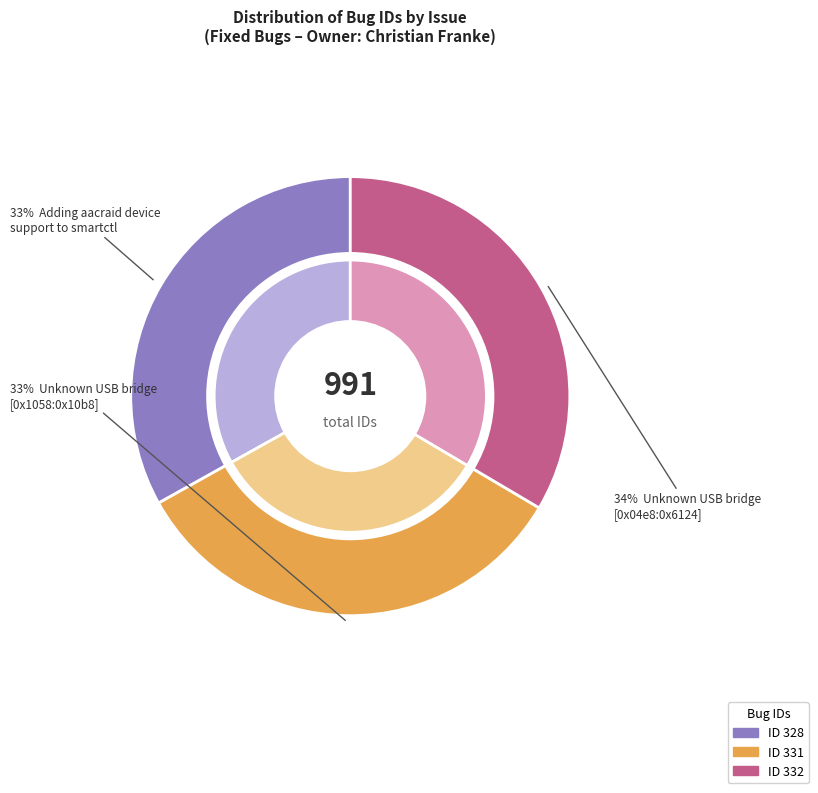

Count the number of slices in the pie.

3